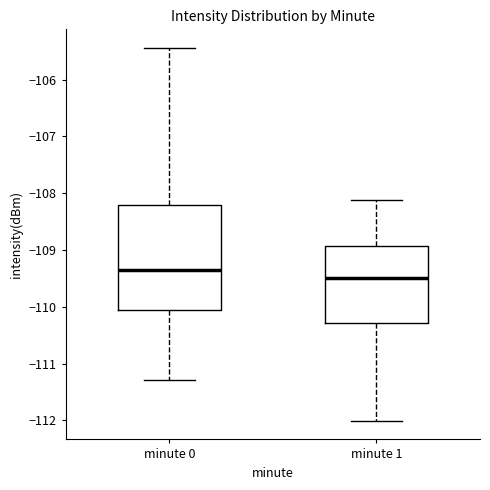

Which box's median line is the highest?

minute 0